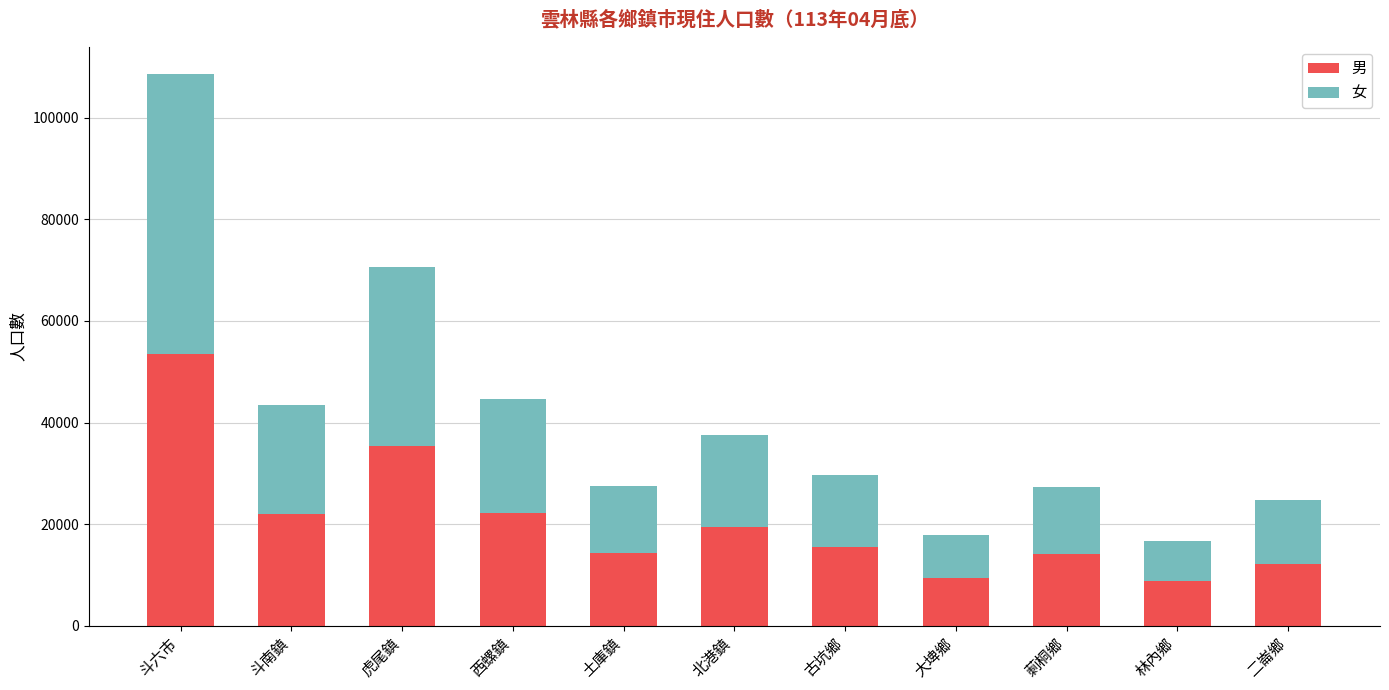

The 男 series shows 53510 at 斗六市. True or false?

True